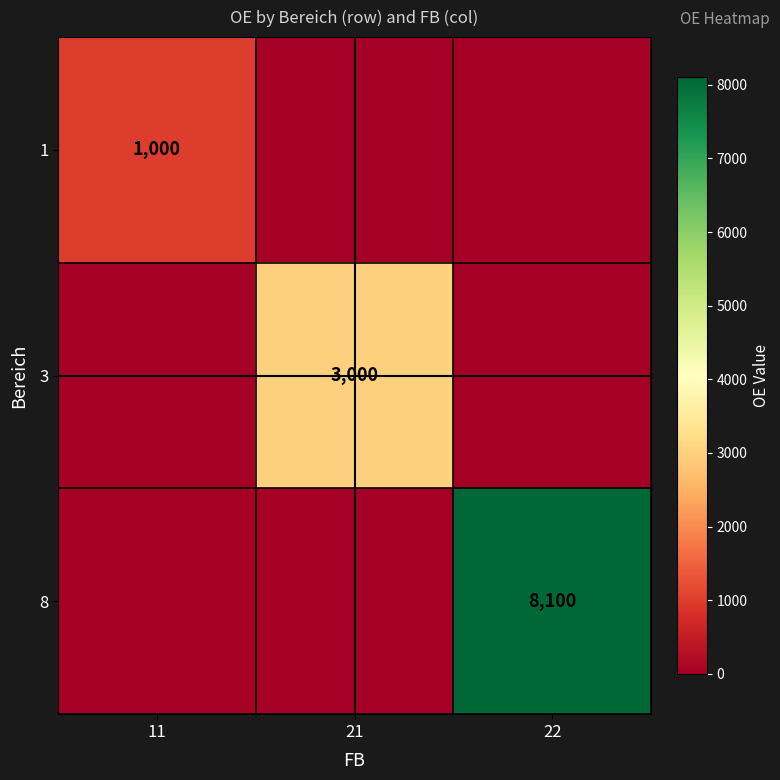

Is it true that 1 equals 656 at 11?

False